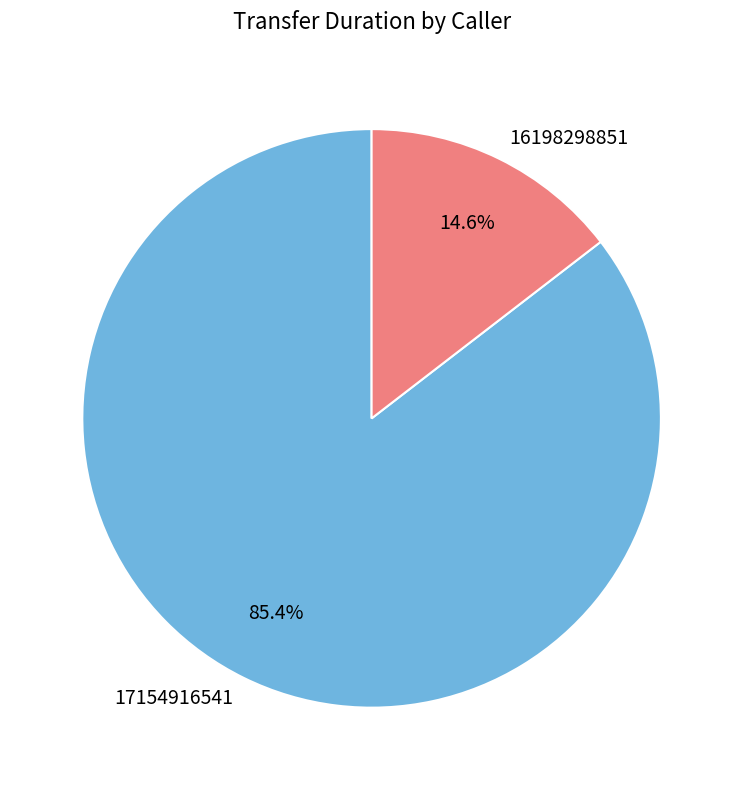

How many segments does this pie chart have?

2